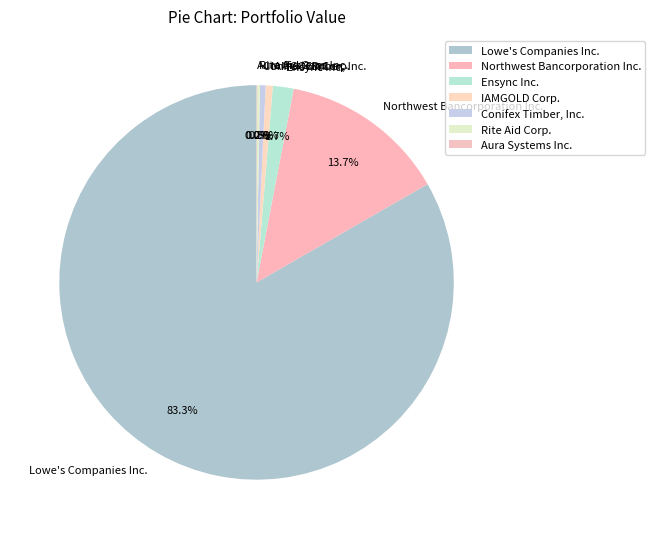

Is Lowe's Companies Inc. the majority of the pie?

Yes